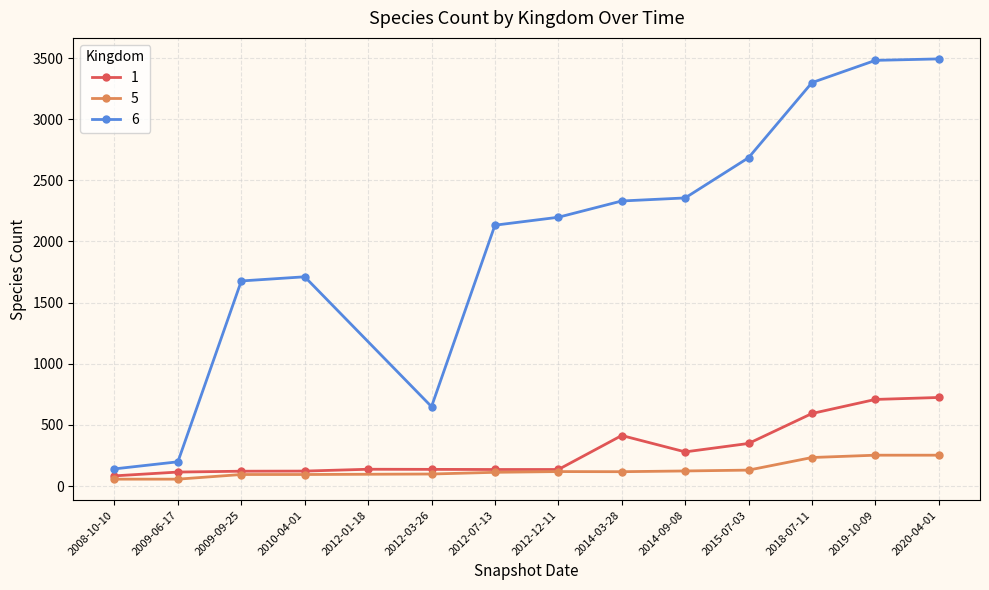

True or false: 5 and 1 cross at least once.

False